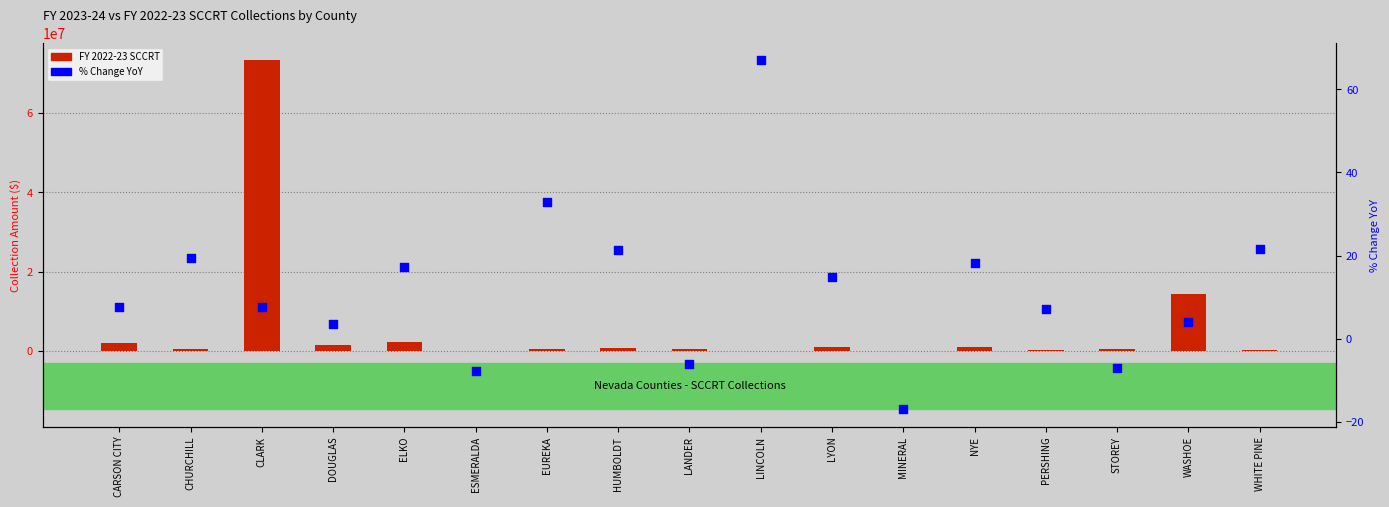

Is the value of FY 2022-23 SCCRT at WASHOE greater than the value of % Change (YoY) at CARSON CITY?

Yes